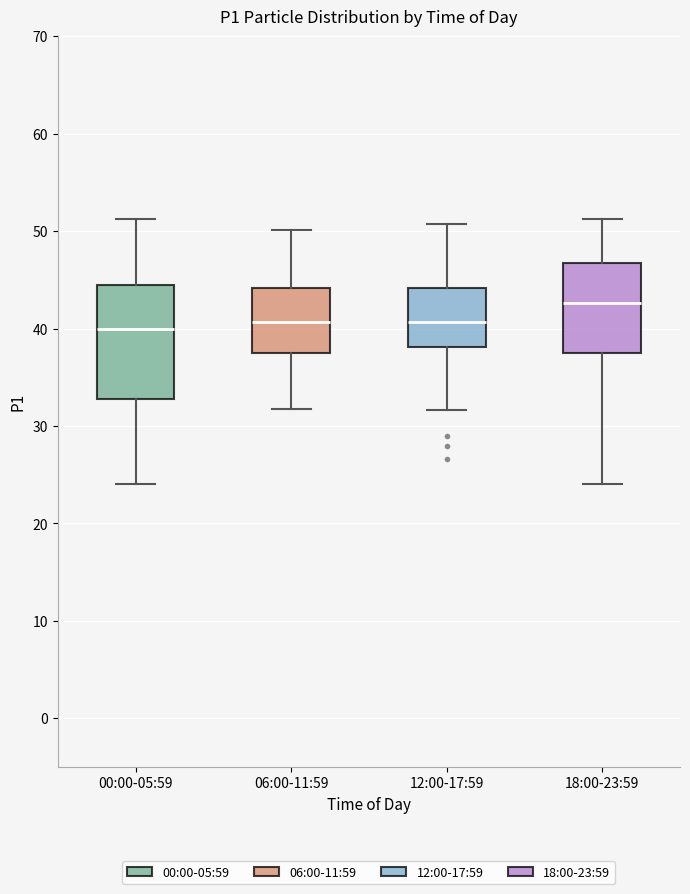

Where does the lower whisker of the box for 18:00-23:59 end on the y-axis? The values are not printed on the chart, so give them approximately, as read against the axis.

24